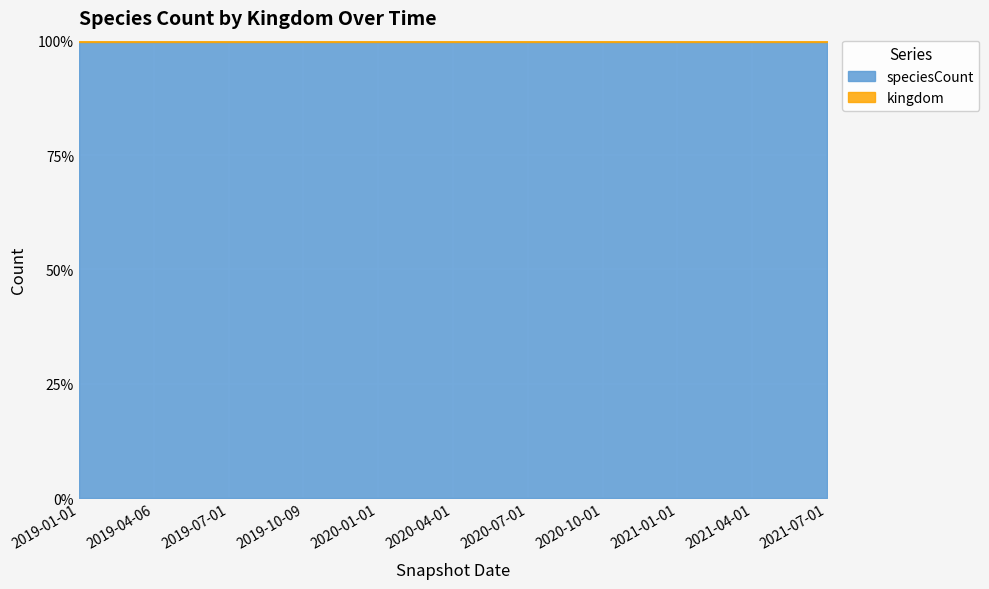

Is the value of speciesCount at 2020-01-01 greater than the value of kingdom at 2021-04-01?

Yes